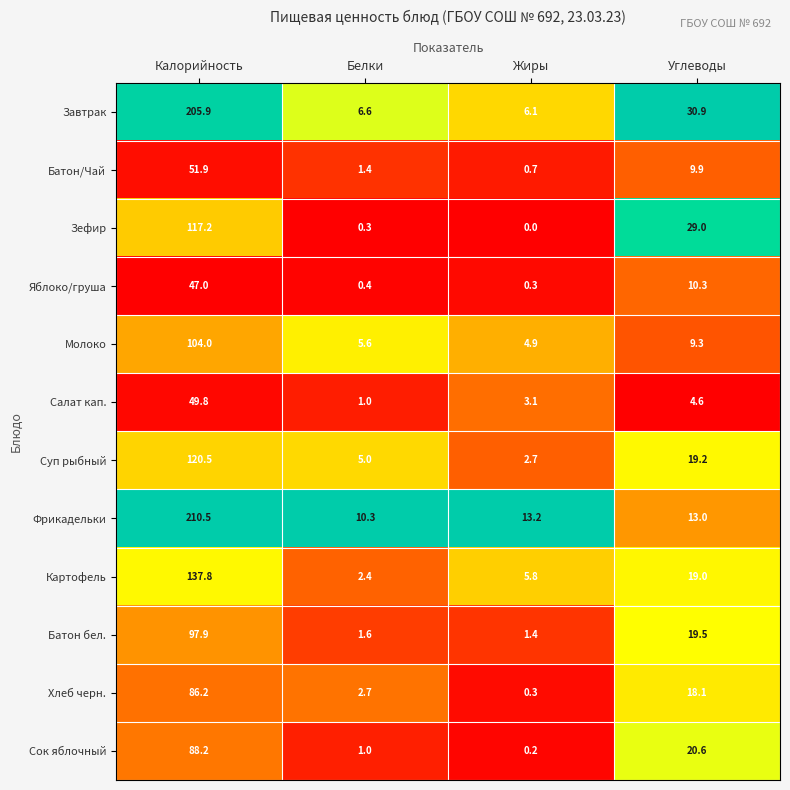

What is the sum of all Батон бел. values?

120.4